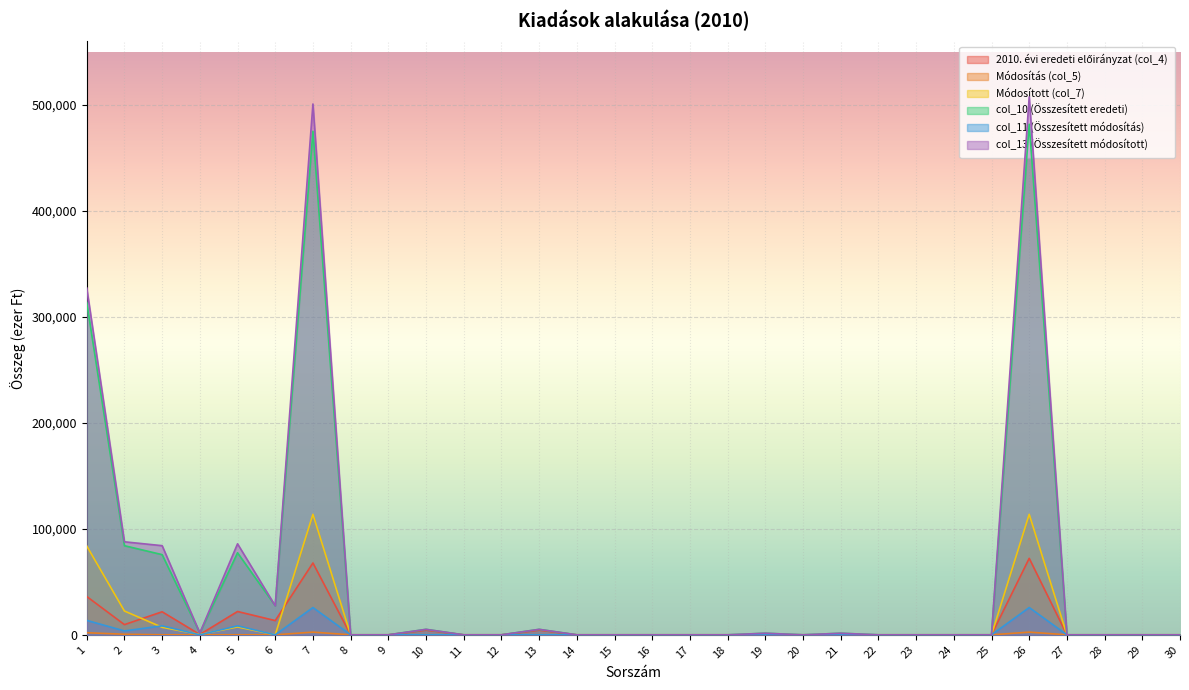

Which has a higher value, 2 or 6?

6